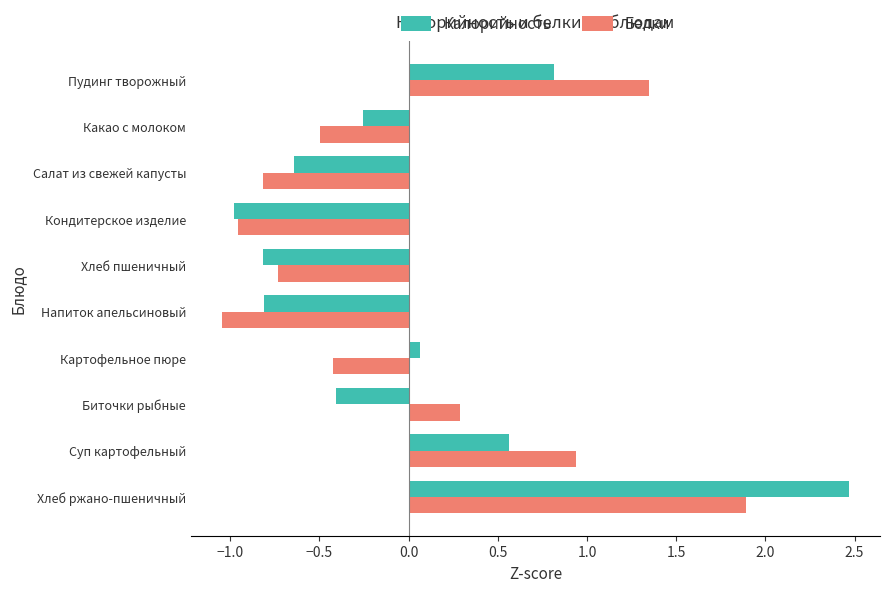

At which label is Калорийность closest to 0?

Картофельное пюре